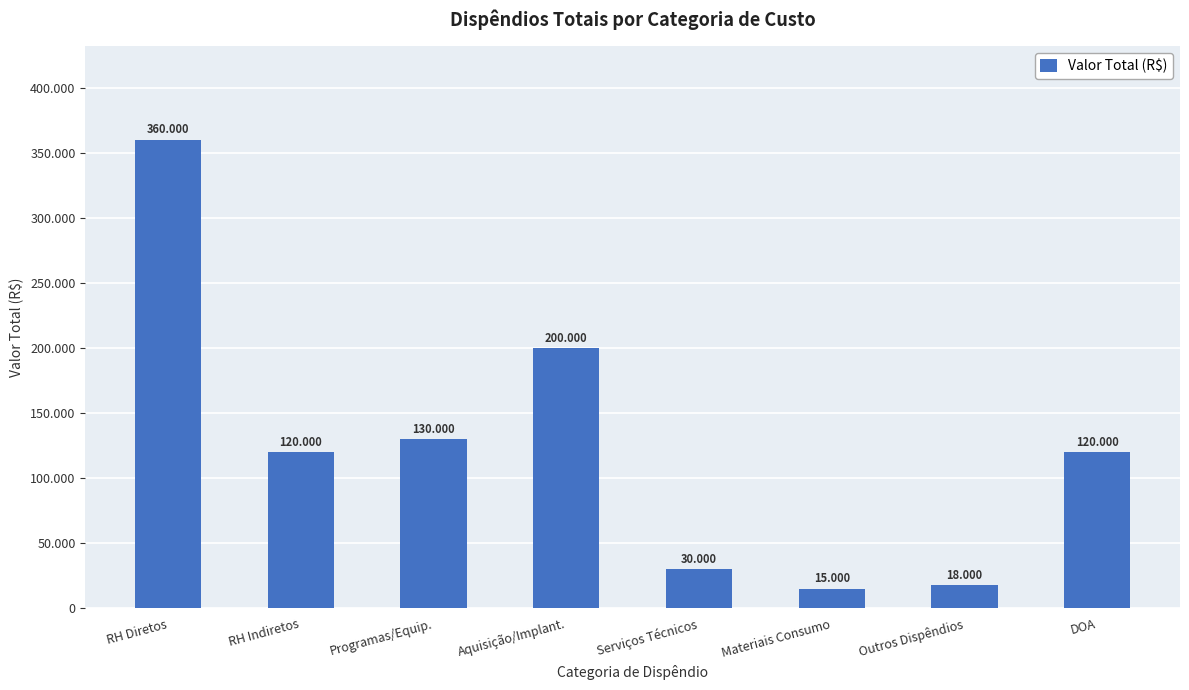

What is the difference between the values at Outros Dispêndios and Materiais Consumo?

3000